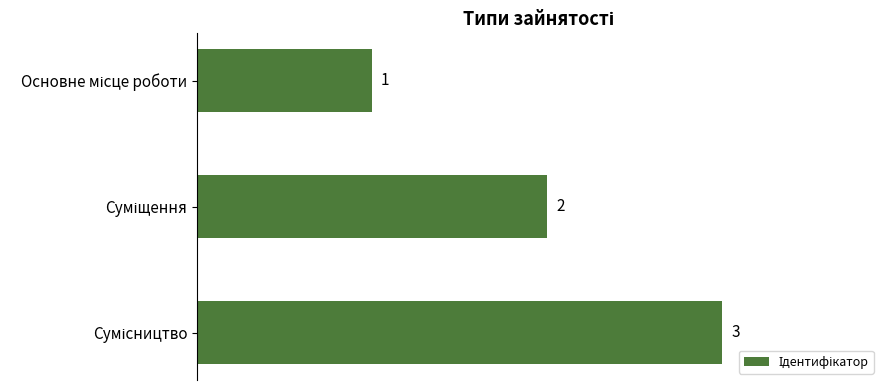

How many values are between 1 and 3?

3